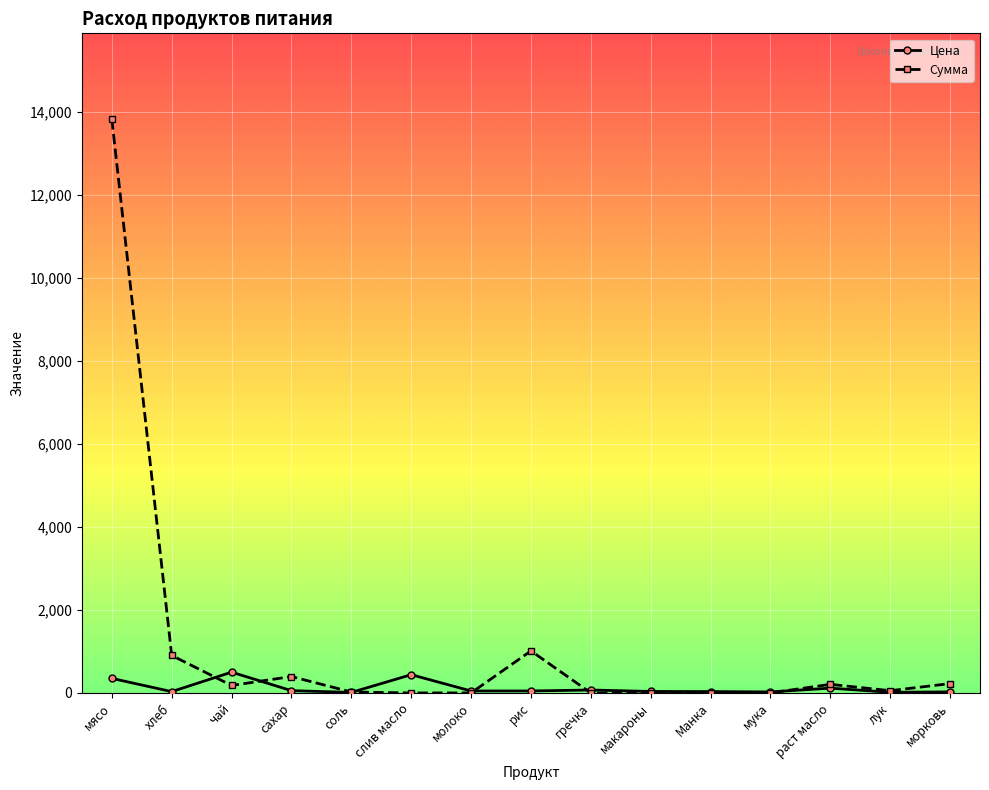

Is it true that Сумма equals 21.5 at соль?

True